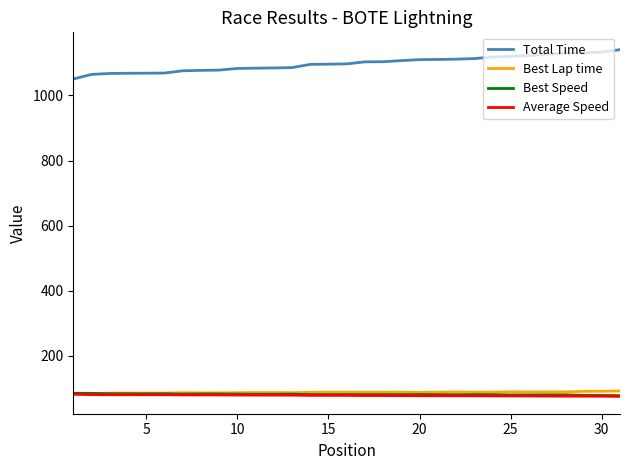

Which series has the largest total across all categories?

Total Time